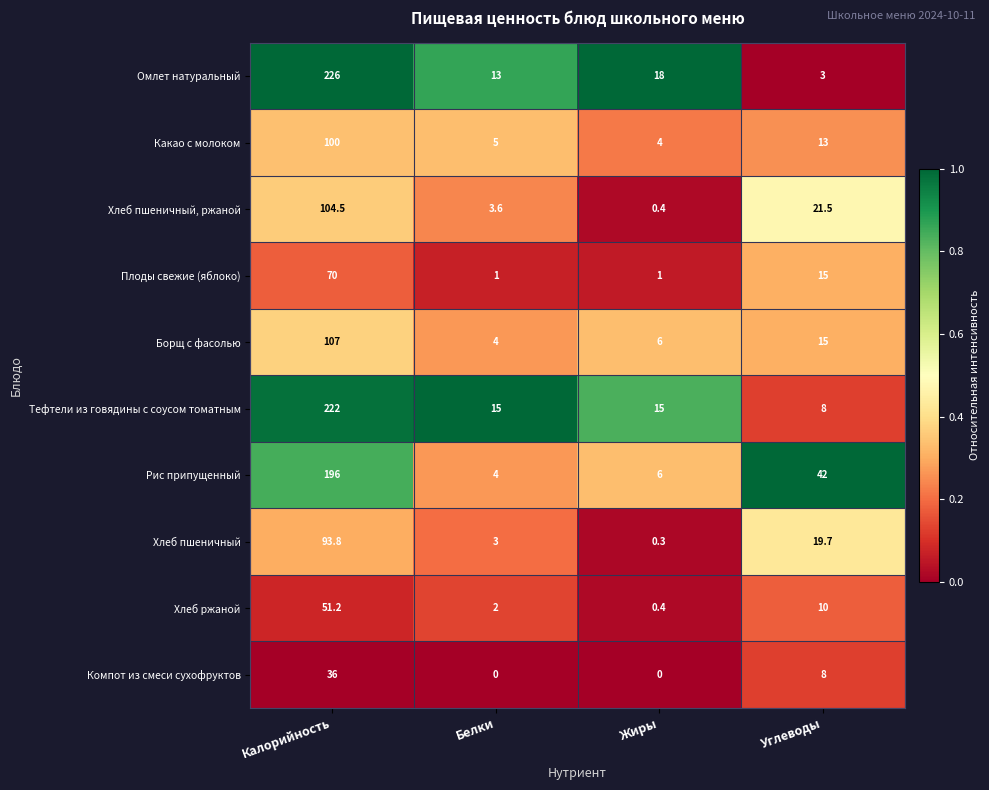

Which series has the widest spread of values?

Омлет натуральный